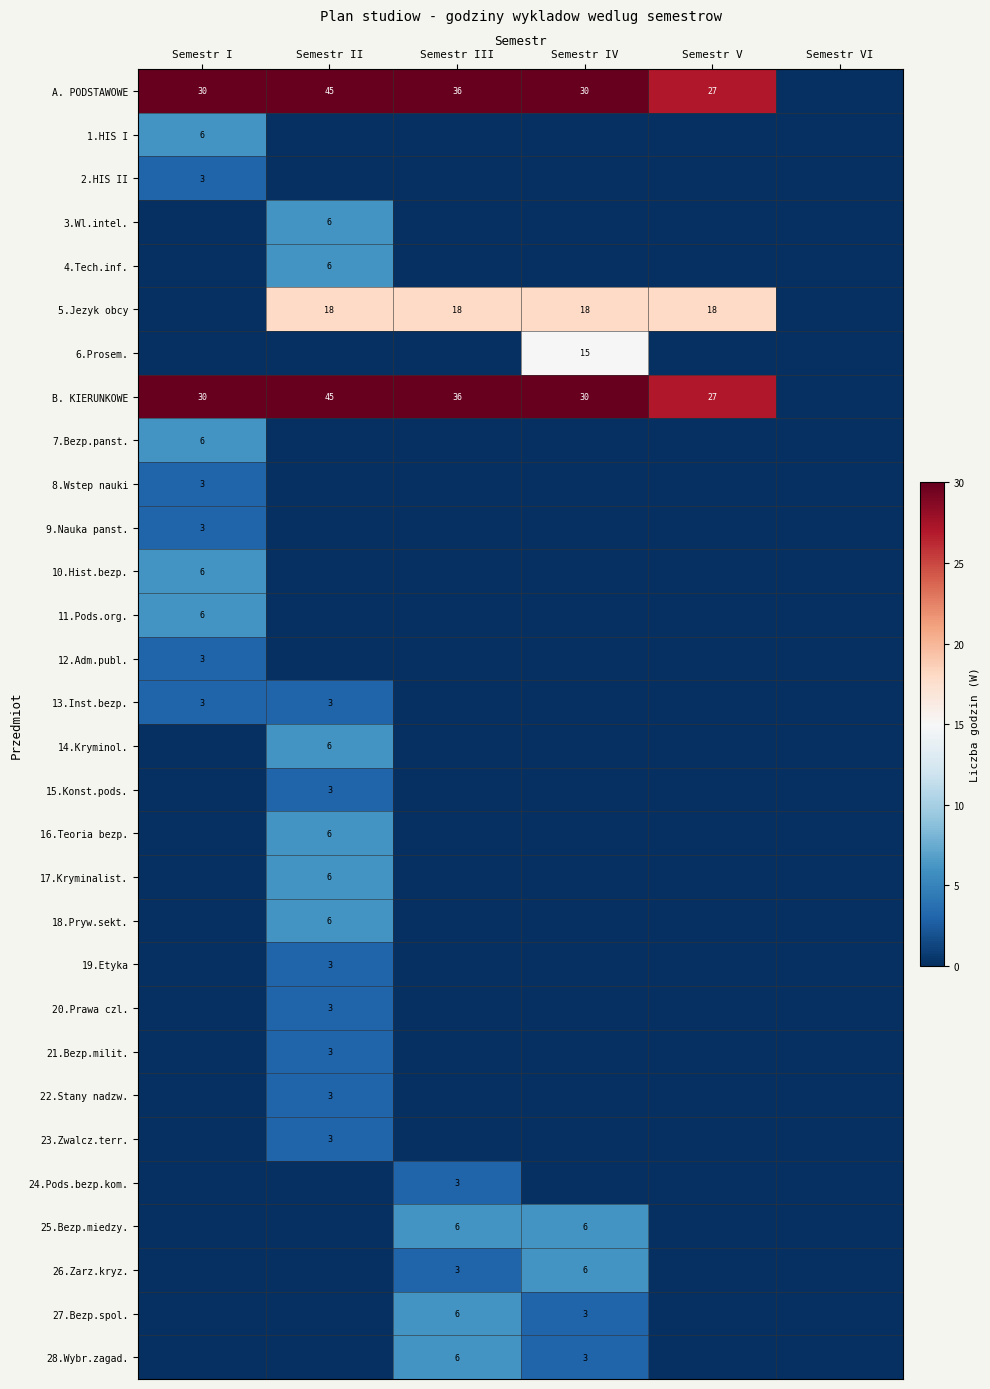

The A. PODSTAWOWE series shows 13 at Semestr III. True or false?

False